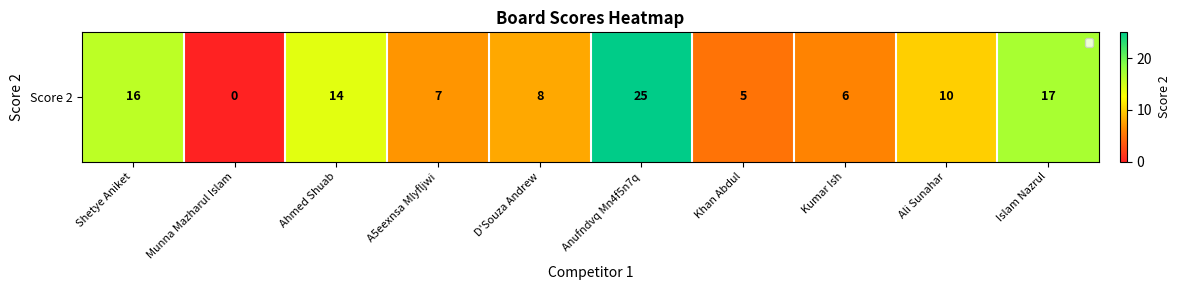

The chart shows a value of 2 at Khan Abdul. True or false?

False